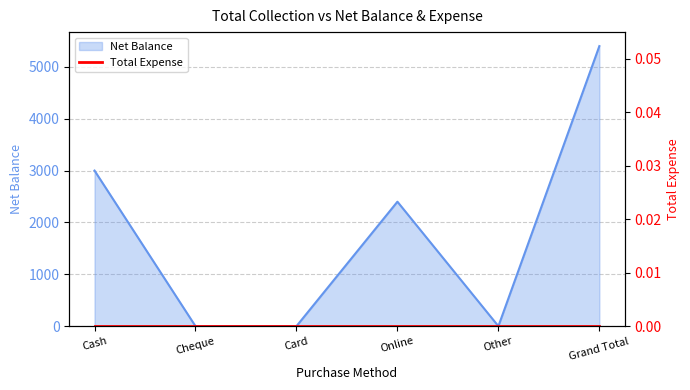

Between Cheque and Other, which is larger?

Cheque